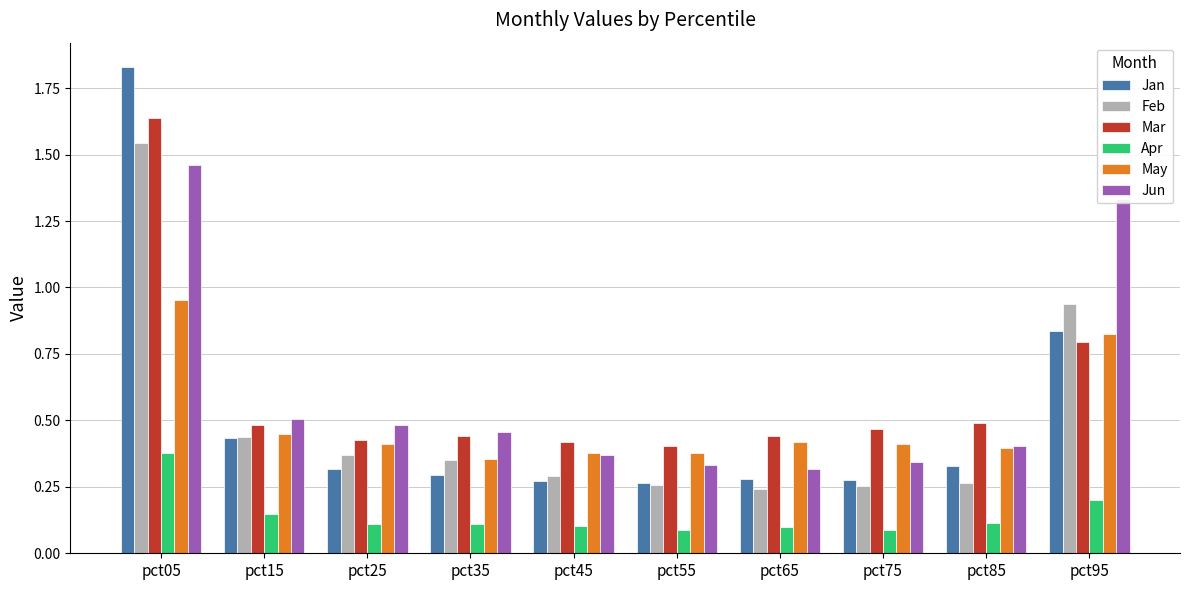

What is the sum of all Feb values?

4.9